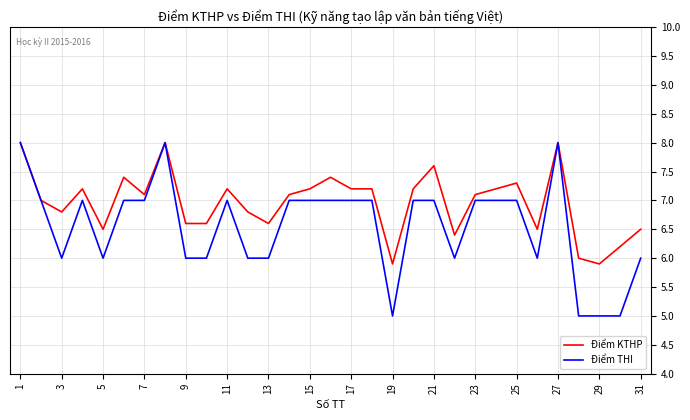

What is the lowest value of the Điểm THI series?

5.0